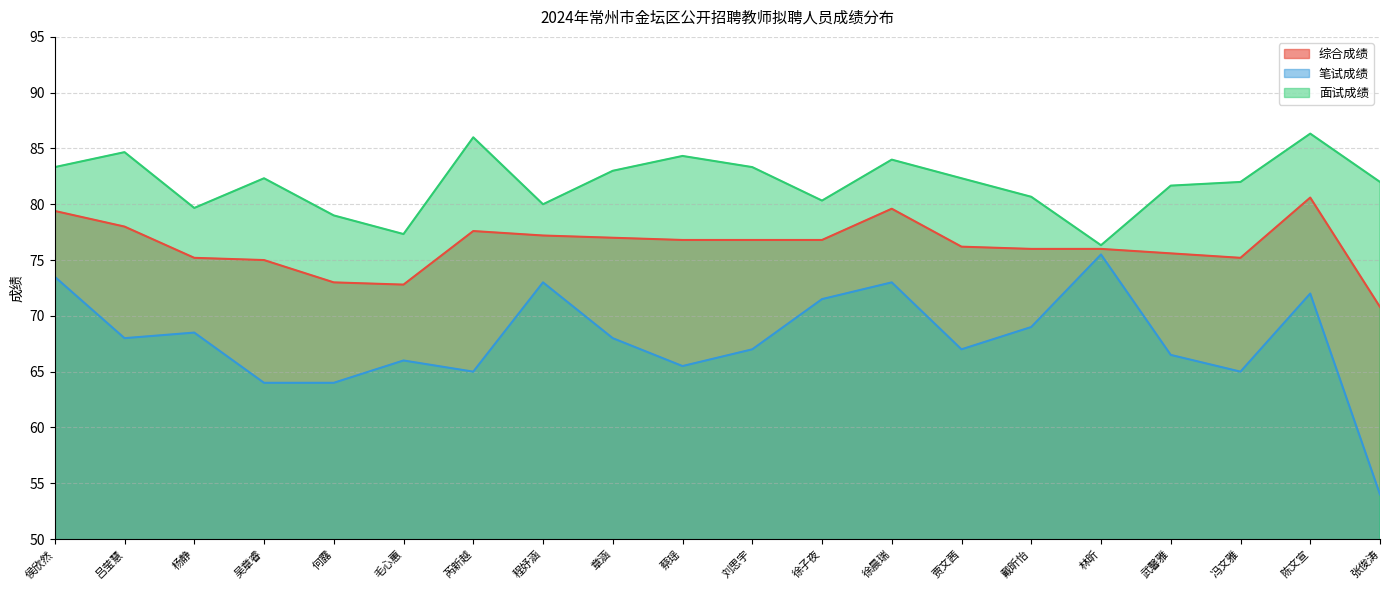

What is the sum of all 综合成绩 values?

1525.6